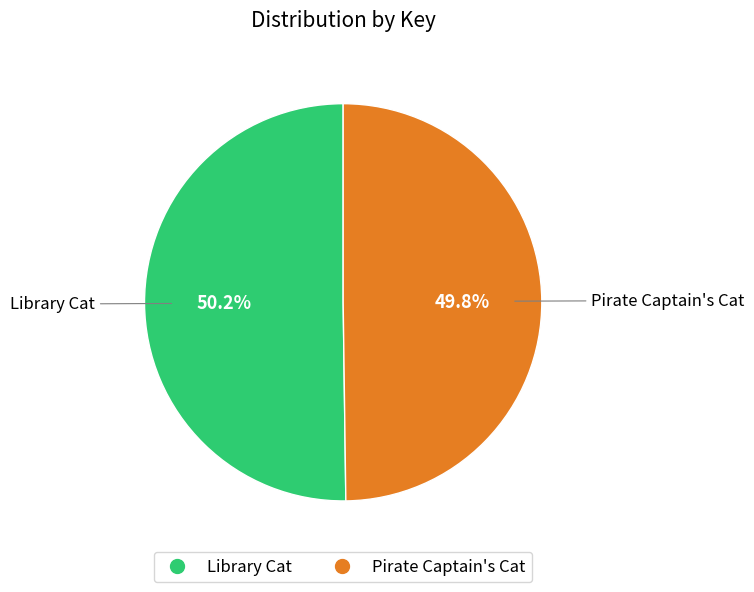

What is the ratio of the value at Library Cat to the value at Pirate Captain's Cat?

1.0